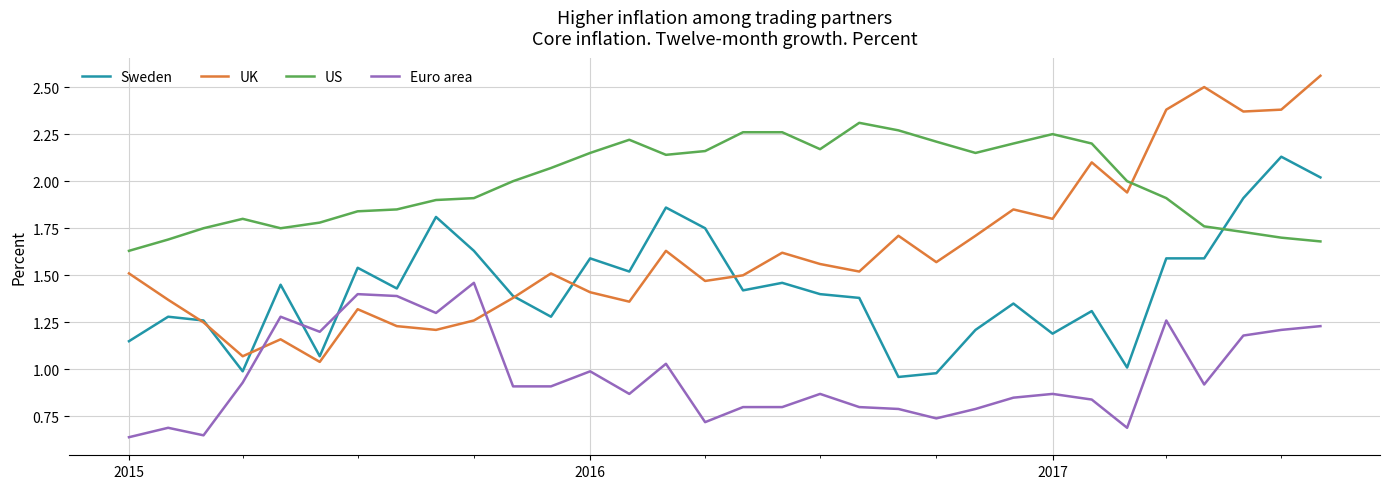

Does the chart have visible grid lines?

Yes